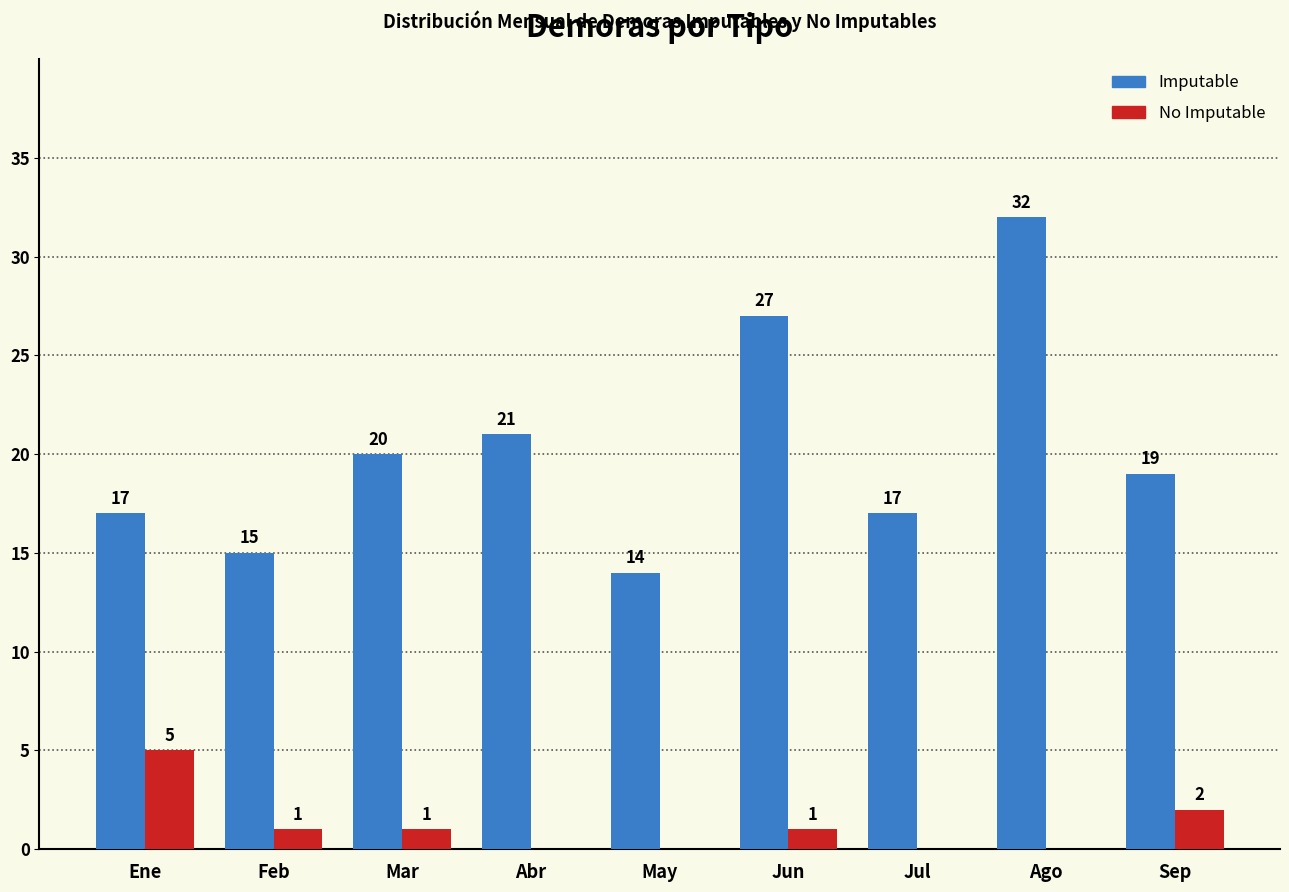

Which series has the largest total across all categories?

Imputable